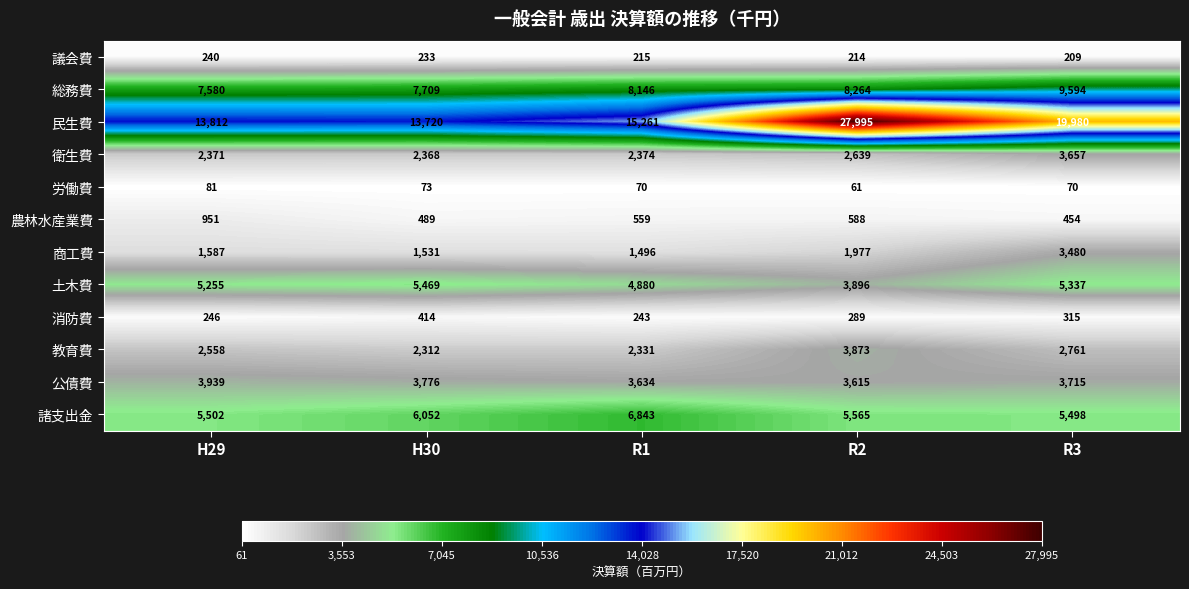

Which series has the largest range (max minus min)?

民生費